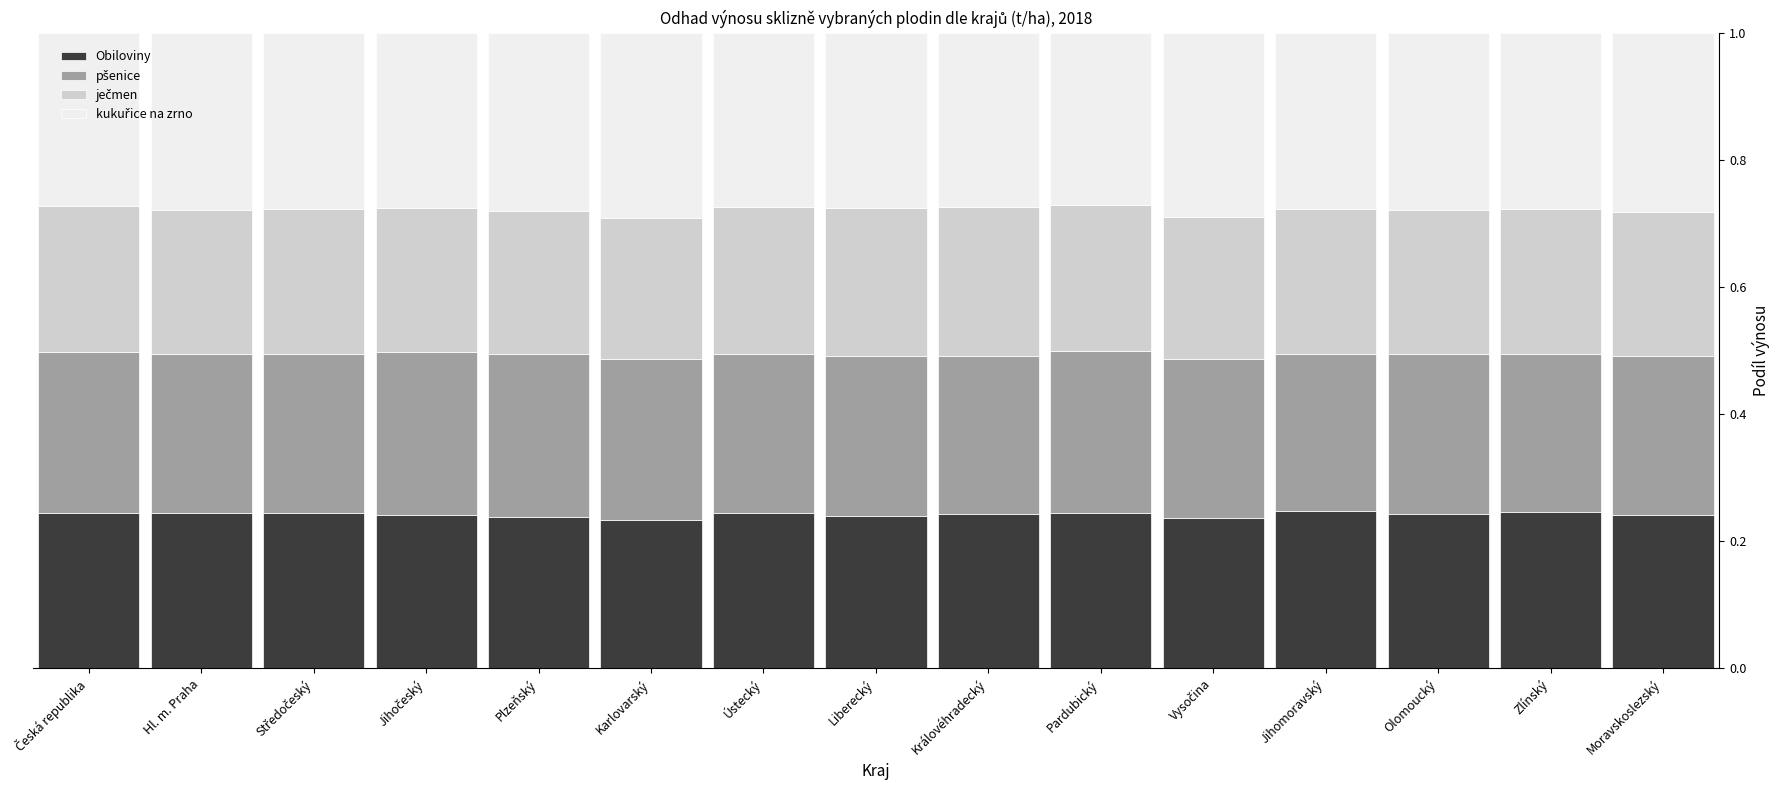

How many bars are there in total?

15